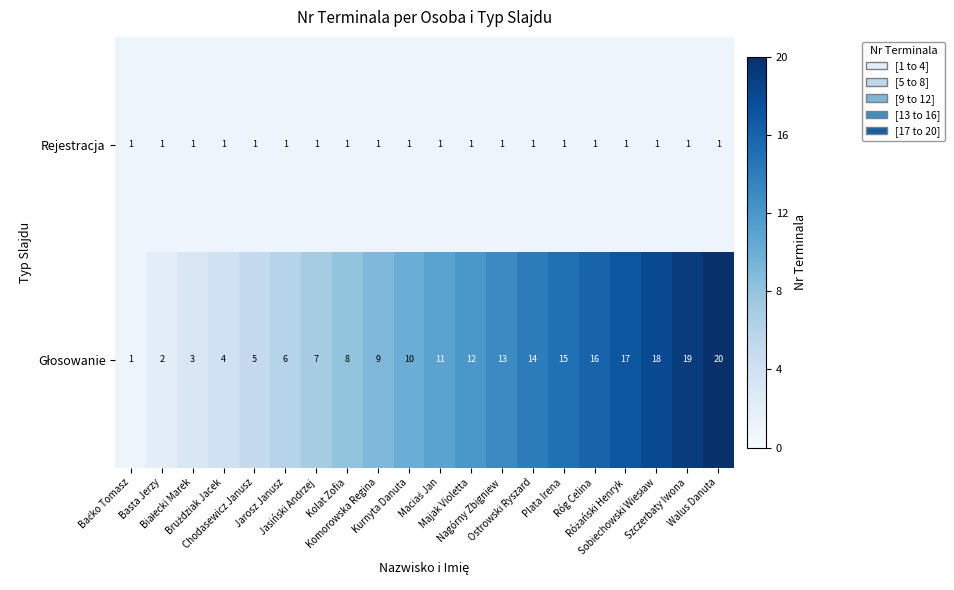

What is the greatest value displayed?

20